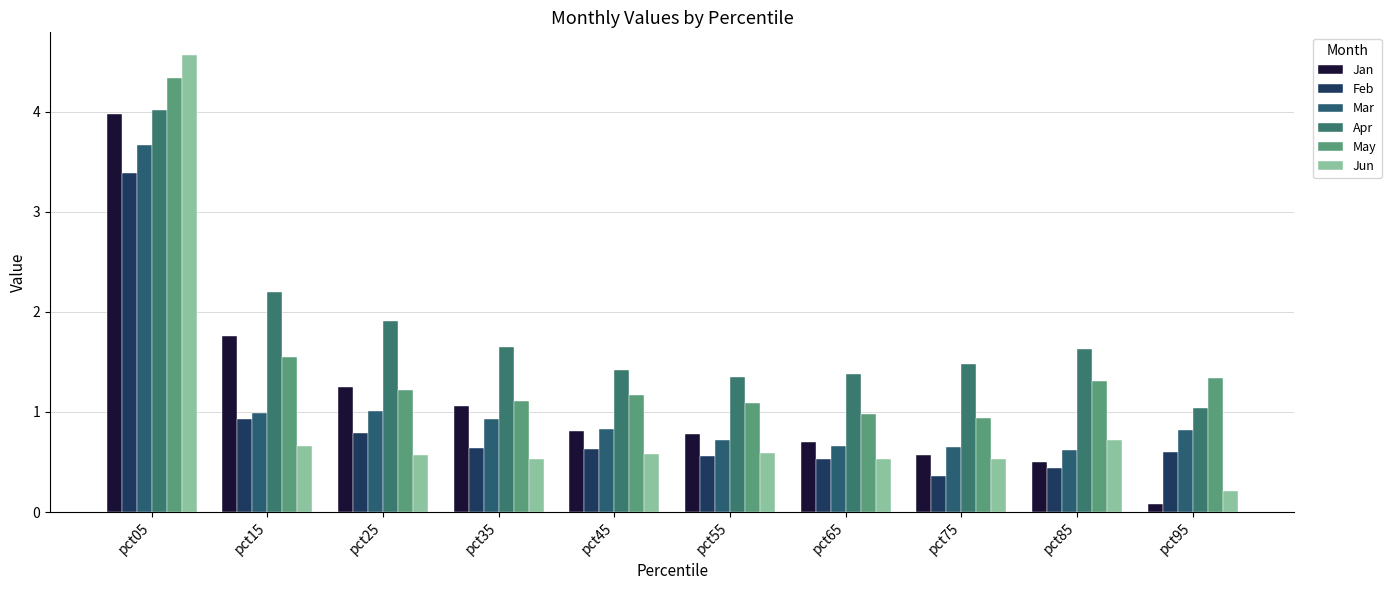

What is the difference between the second highest and minimum values in the Feb series?

0.6